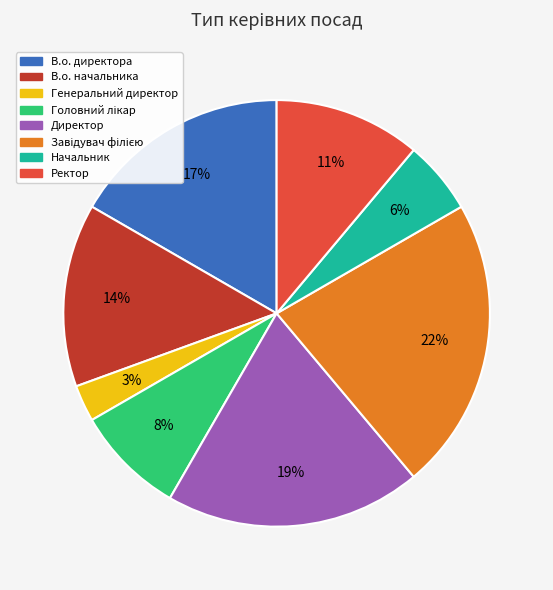

To the nearest percent, what is the average slice percentage?

12%